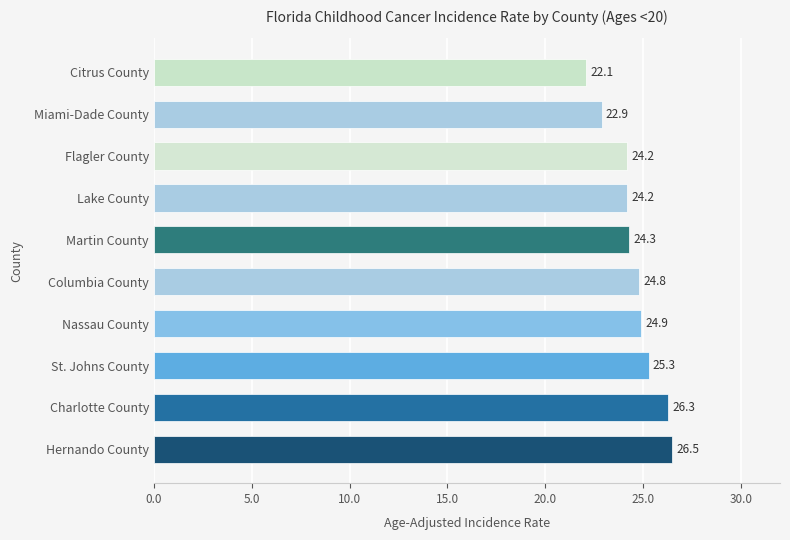

Approximately how many times larger is the value at St. Johns County compared to Nassau County?

1.0